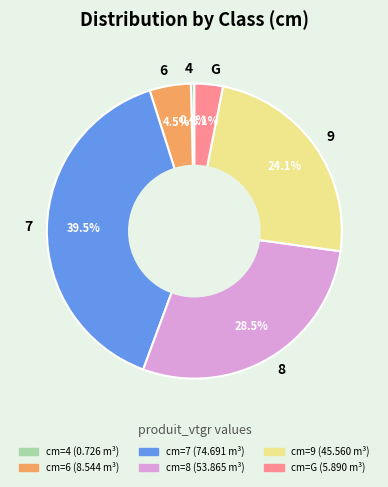

Is there a majority slice in this chart?

No